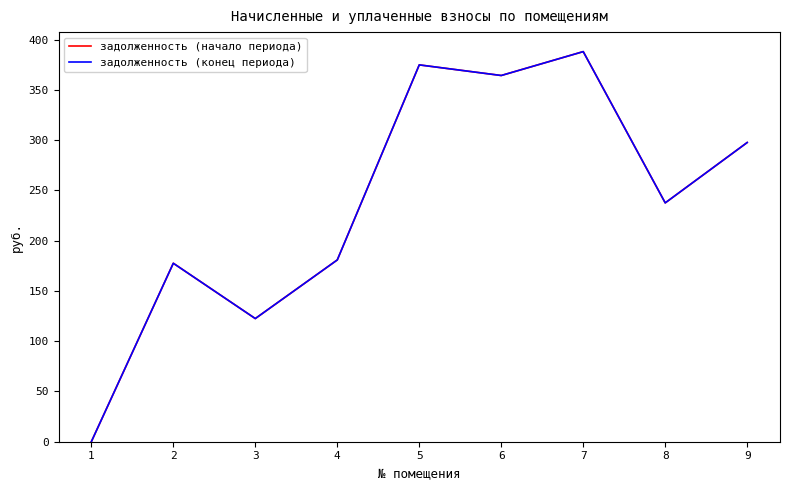

True or false: задолженность (начало периода) and задолженность (конец периода) cross at least once.

False